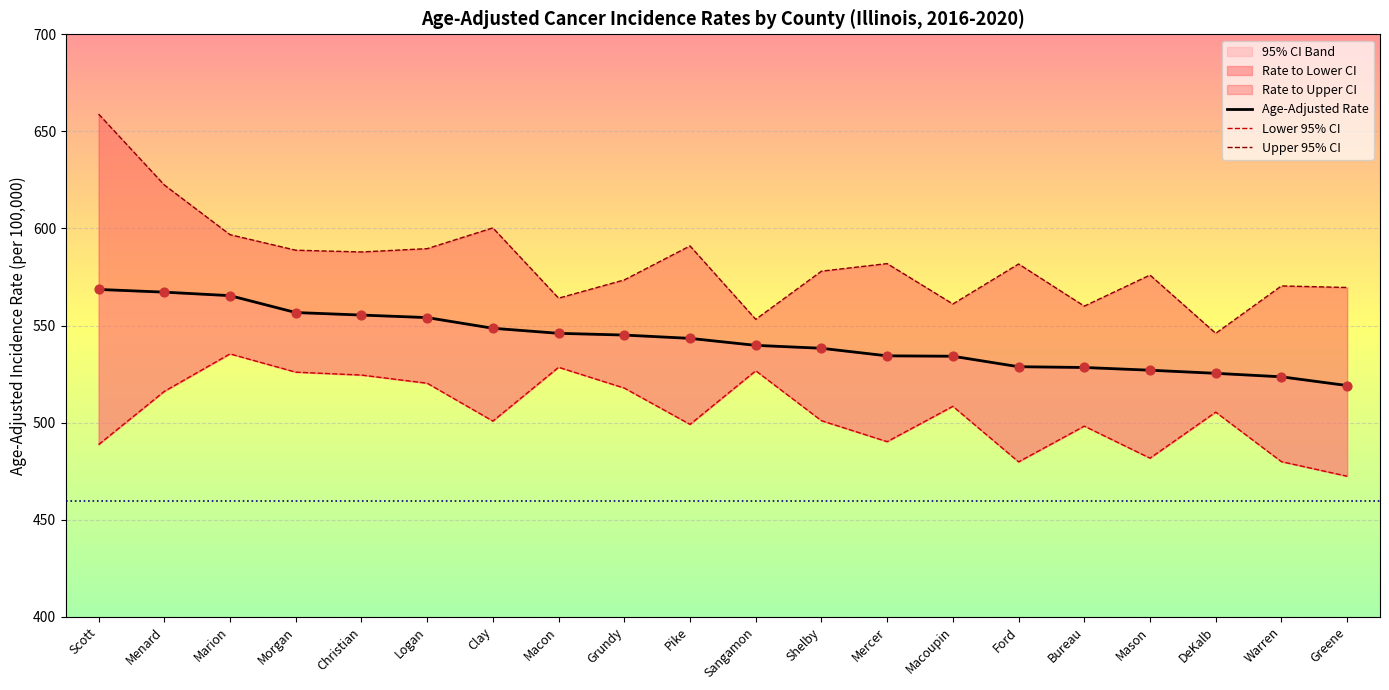

At which category is the sum across all series the highest?

Scott